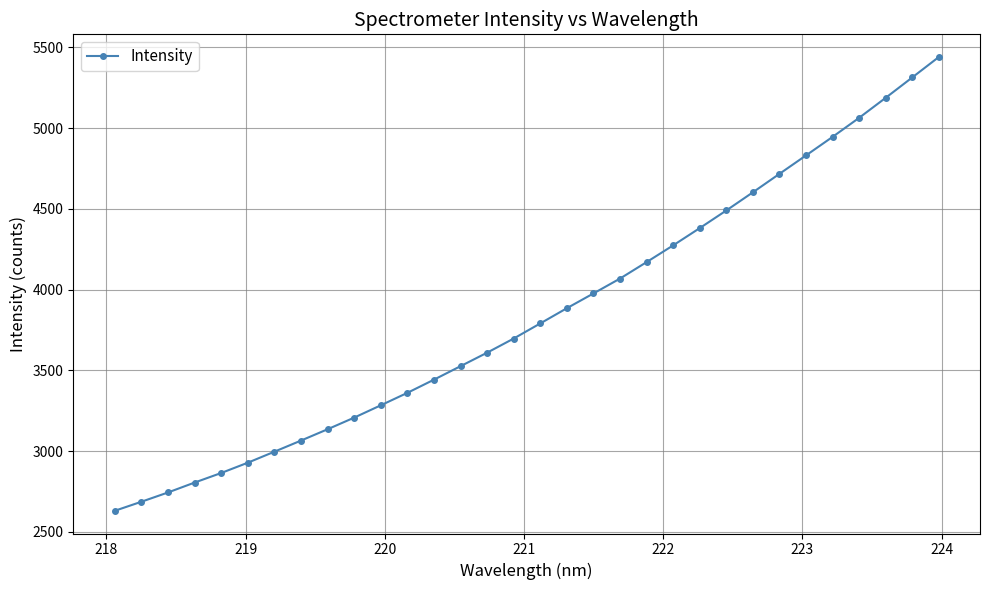

How many lines are shown in the chart?

1